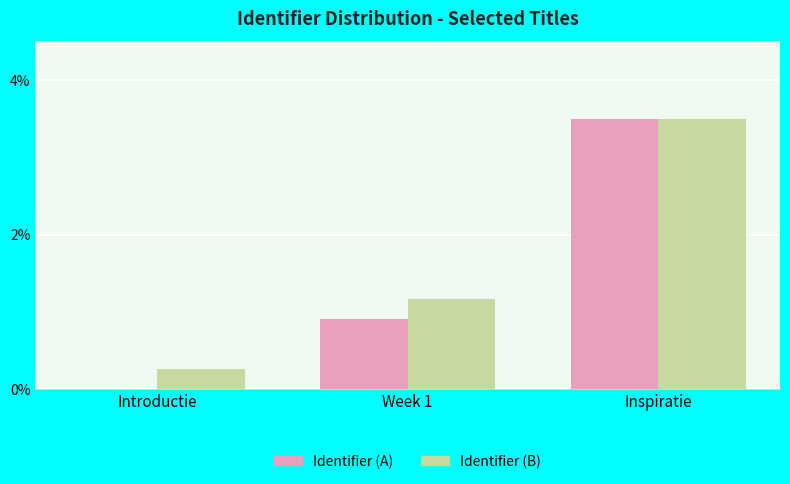

What is the total value across all series at Introductie?

0.3